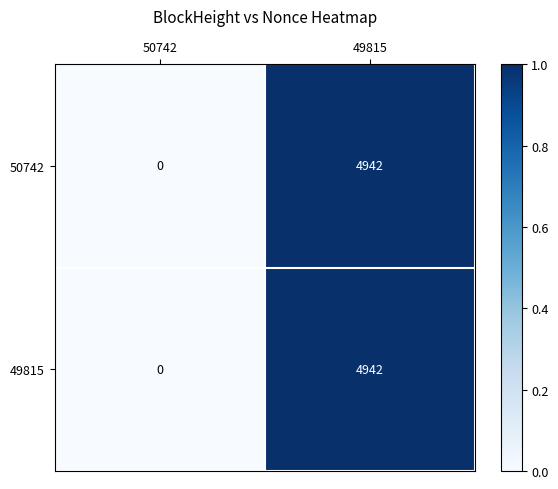

Is it true that 49815 equals 7480 at 49815?

False